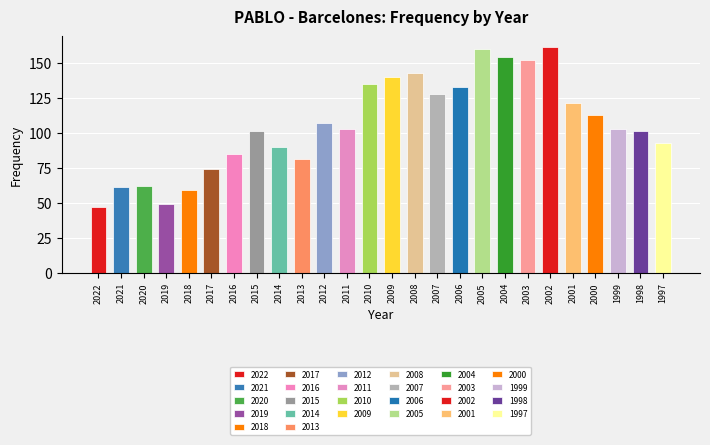

List the labels in order of value, largest first.

2002, 2005, 2004, 2003, 2008, 2009, 2010, 2006, 2007, 2001, 2000, 2012, 2011, 1999, 2015, 1998, 1997, 2014, 2016, 2013, 2017, 2020, 2021, 2018, 2019, 2022